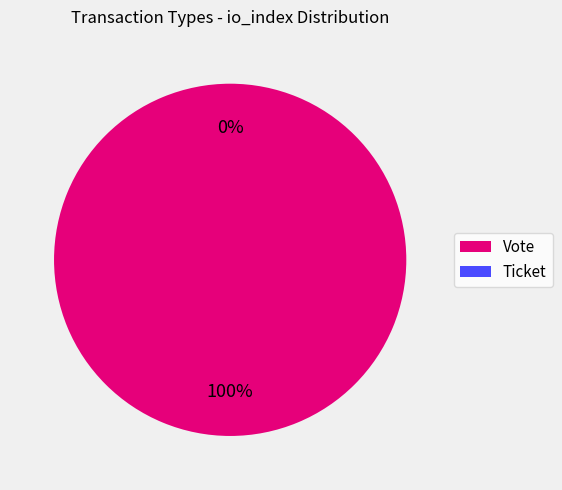

What percentage is the Vote slice, to the nearest percent?

100%